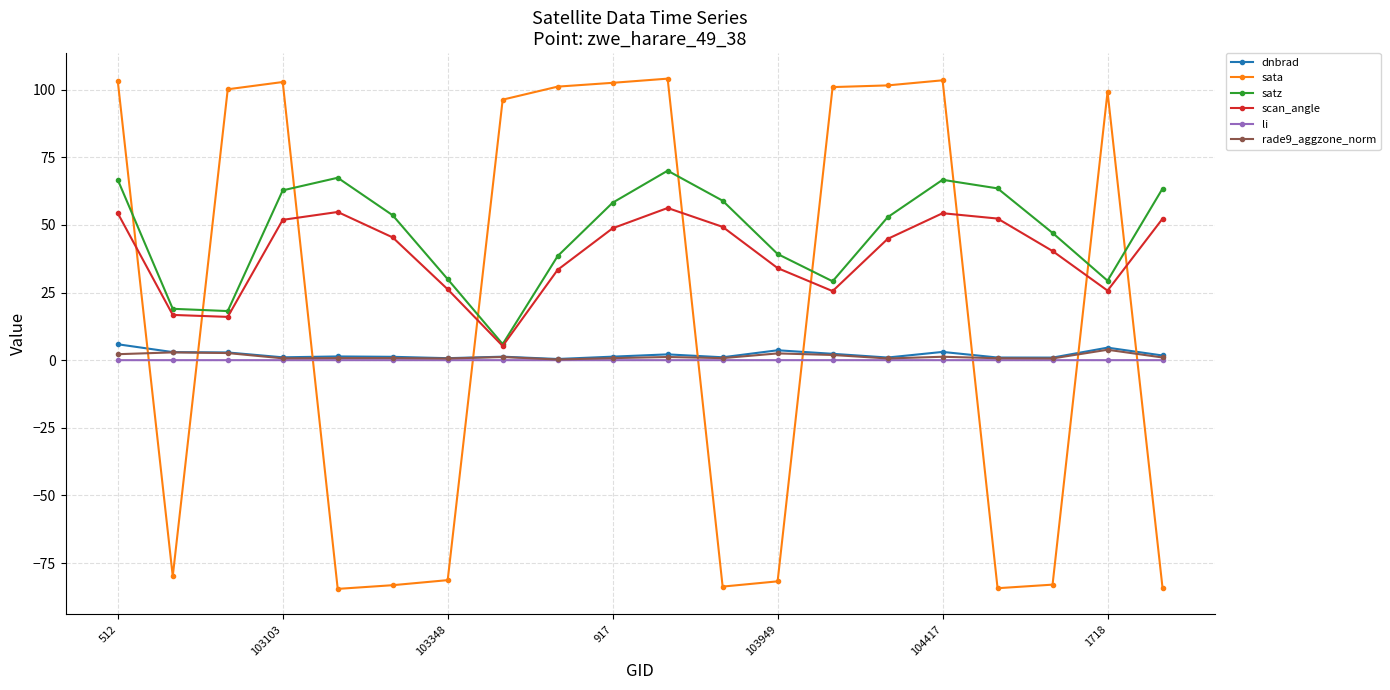

True or false: li has more than 0 interior local peaks.

True